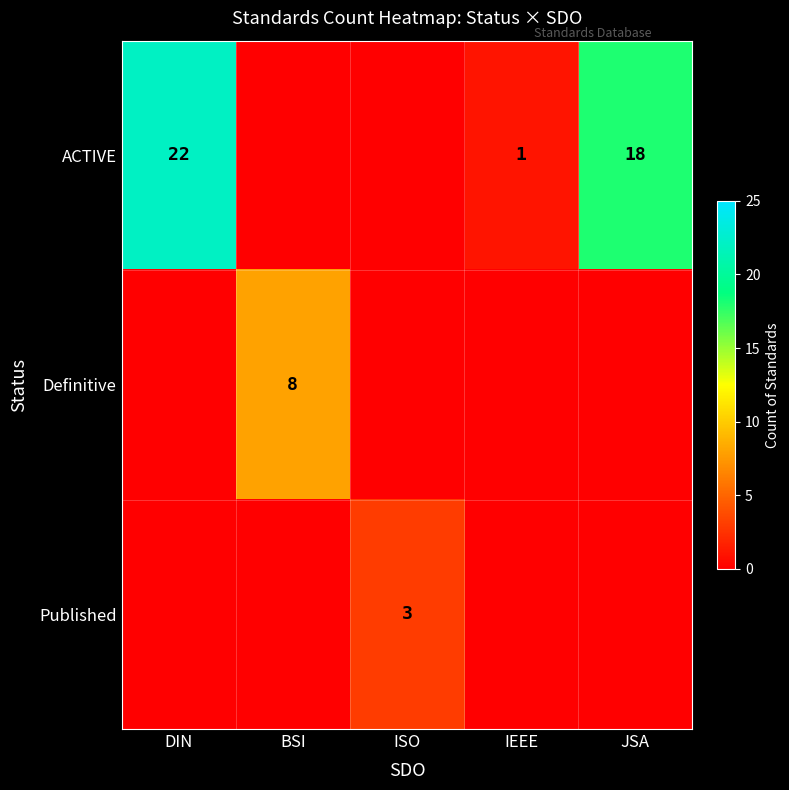

What is the sum of the ACTIVE values at IEEE and DIN?

23